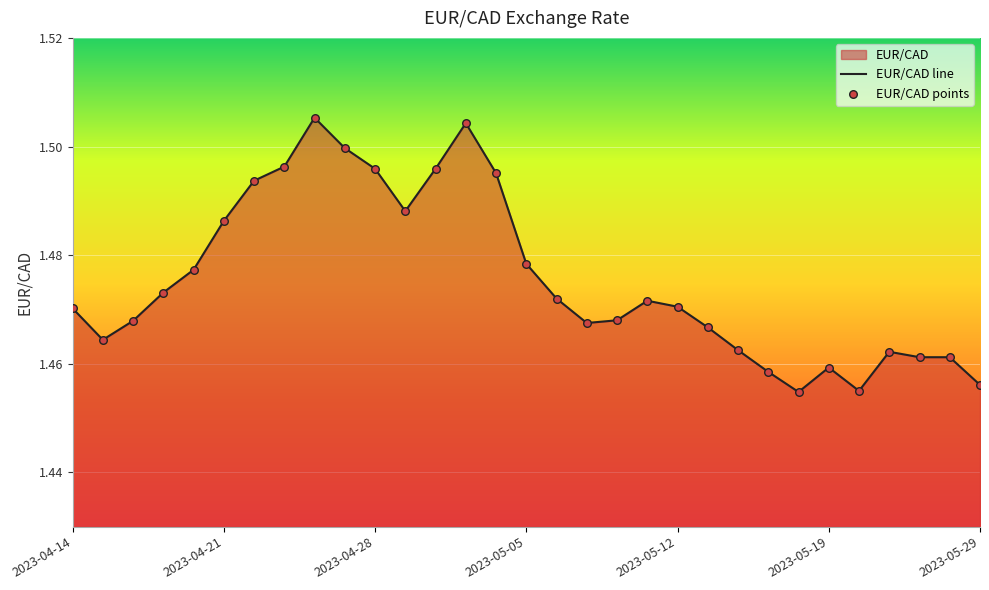

Between 2023-05-03 and 2023-04-27, which is larger?

2023-05-03